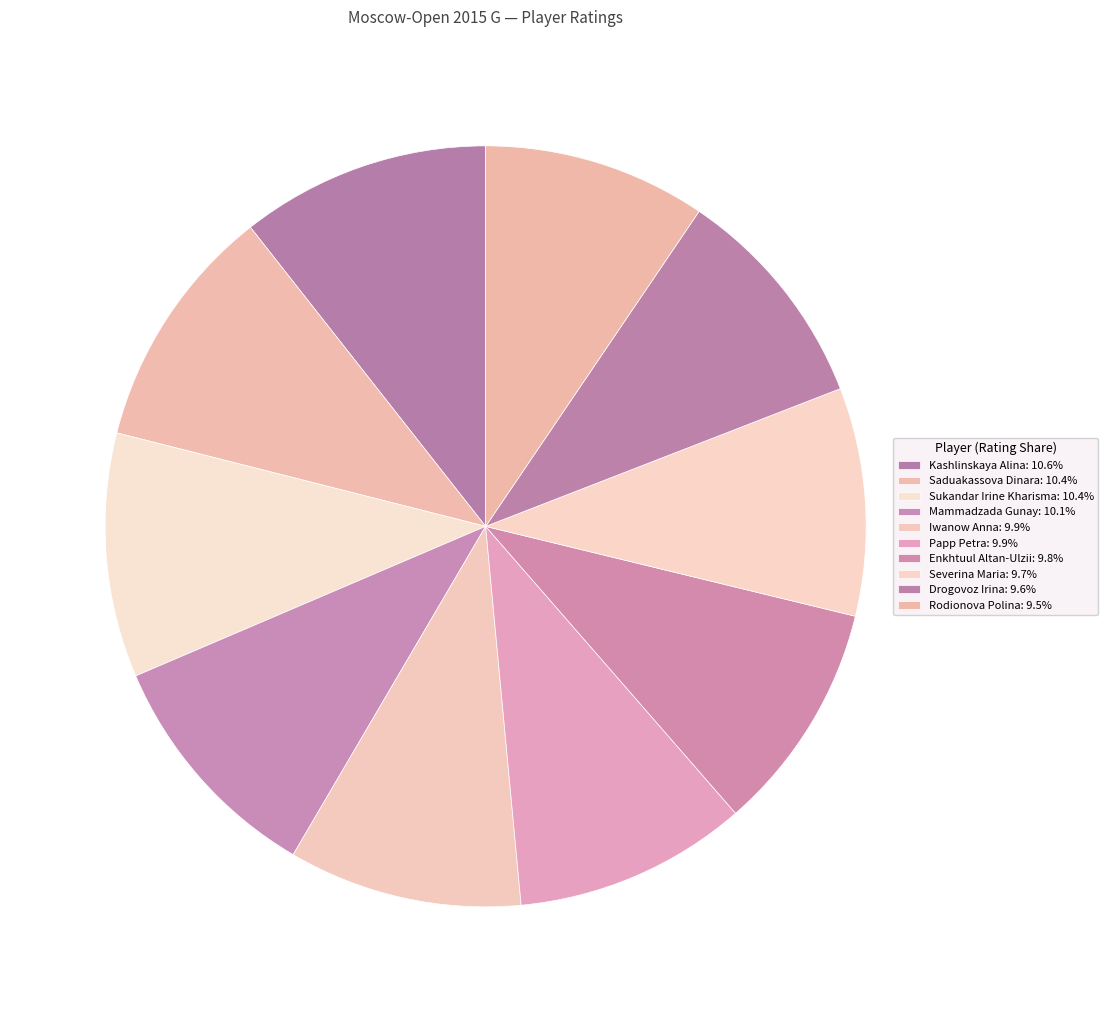

To the nearest percent, what percentage of the pie is Mammadzada Gunay?

10%